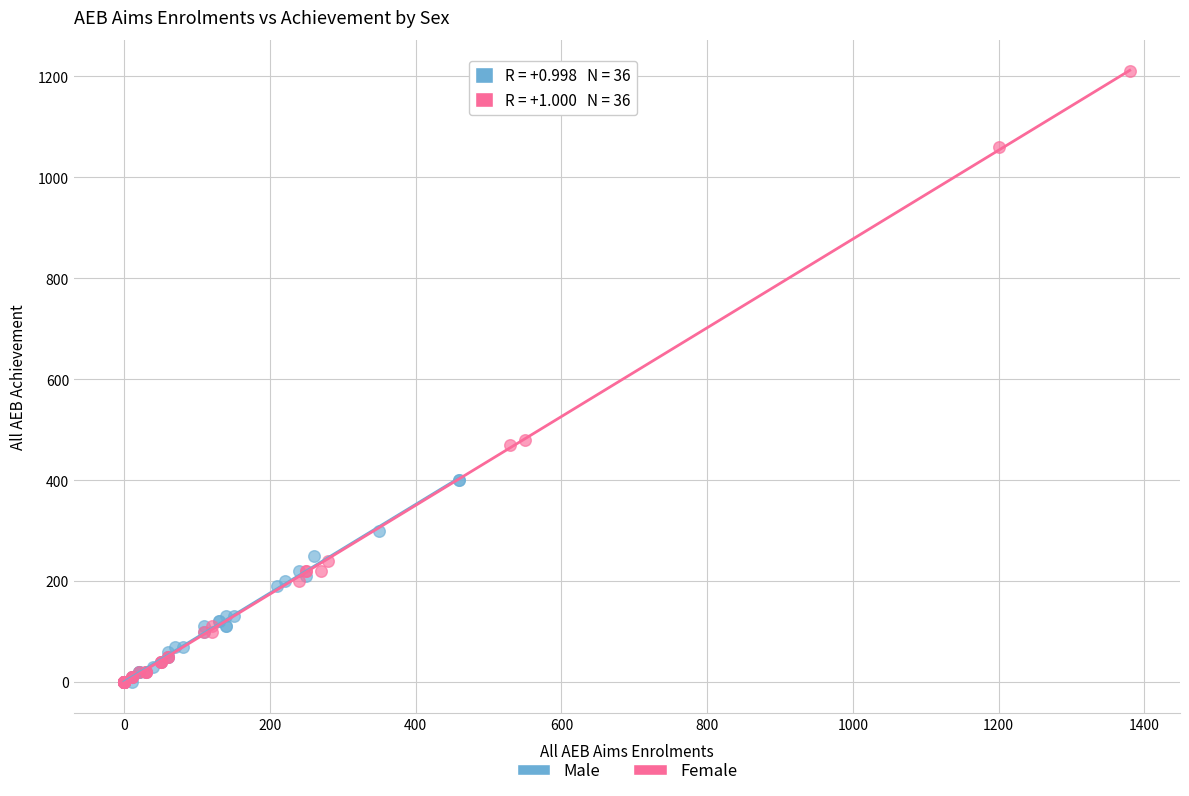

Which series has the largest Y range (max minus min)?

Female